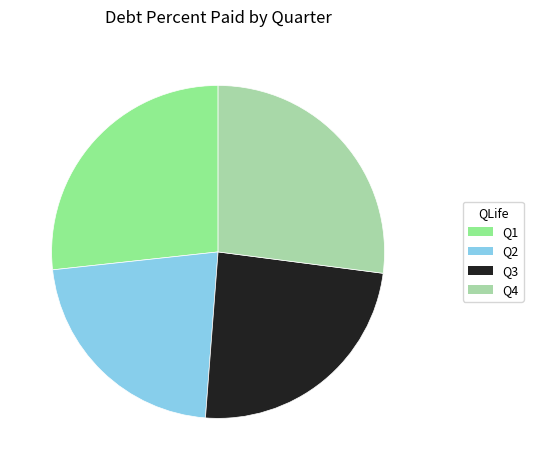

How many segments does this pie chart have?

4